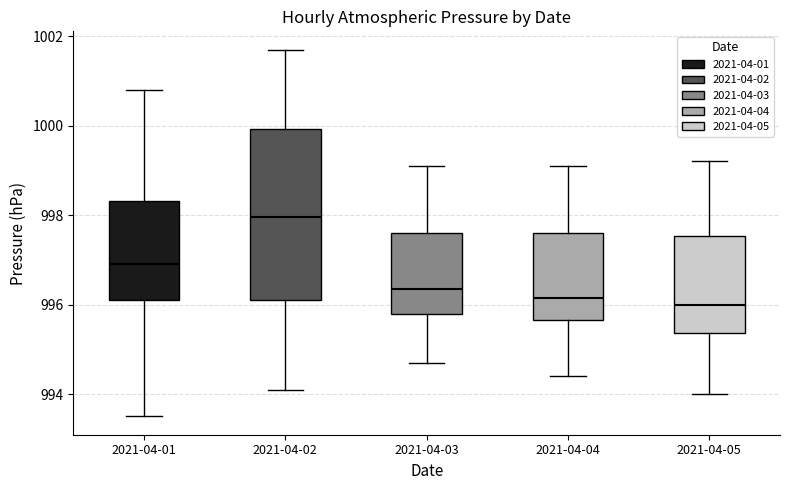

Which box is the tallest, from its lower edge to its upper edge?

2021-04-02